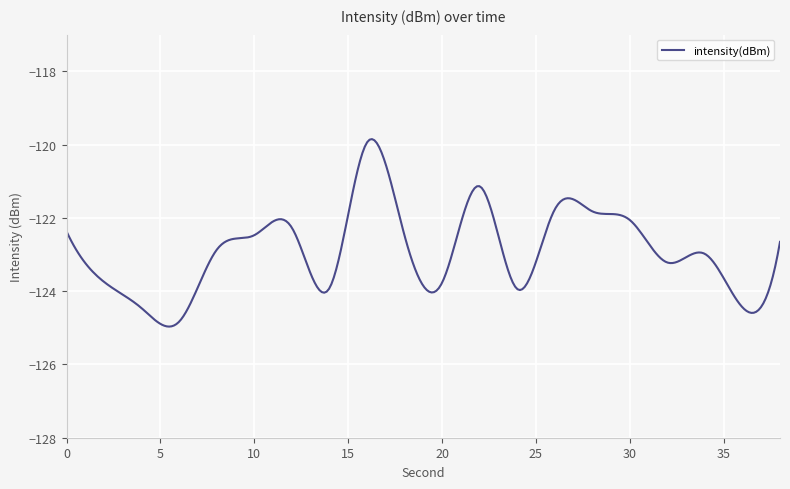

What is the difference between the maximum and minimum values?

5.1